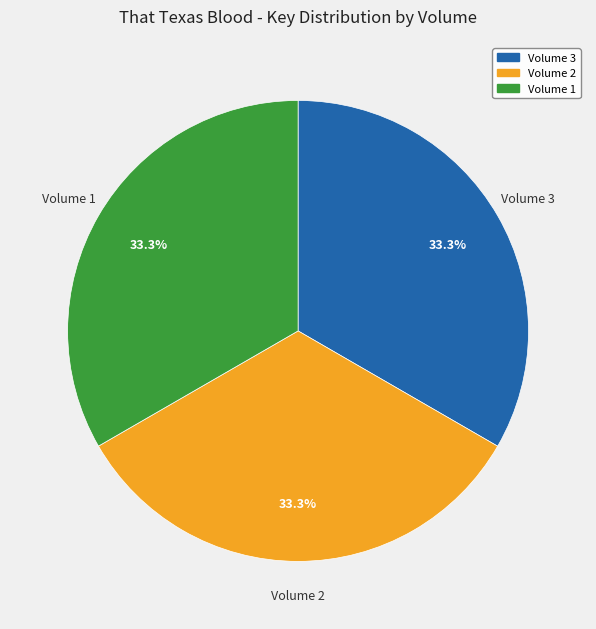

Is there any slice that represents more than half of the pie?

No